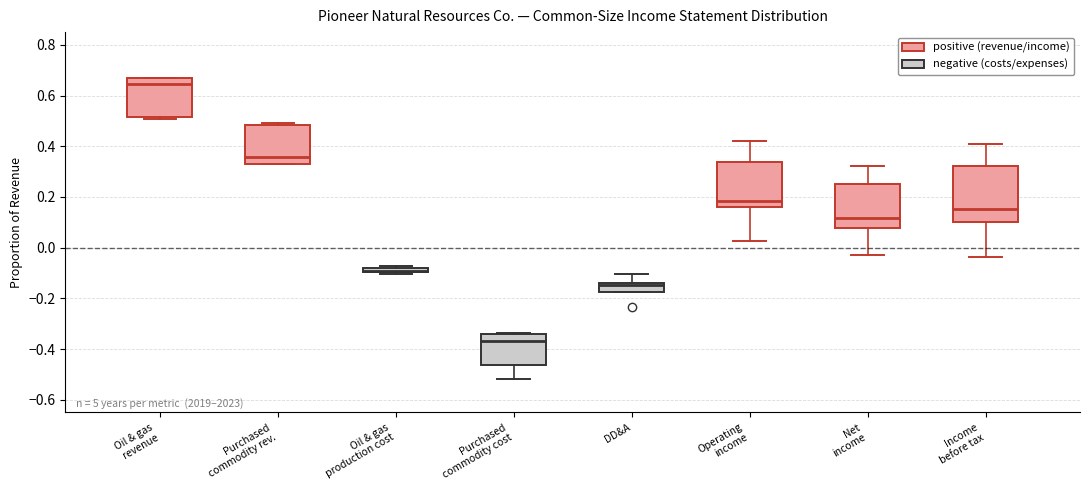

Where is the lower edge of the box for Income before tax on the y-axis? The values are not printed on the chart, so give them approximately, as read against the axis.

0.10